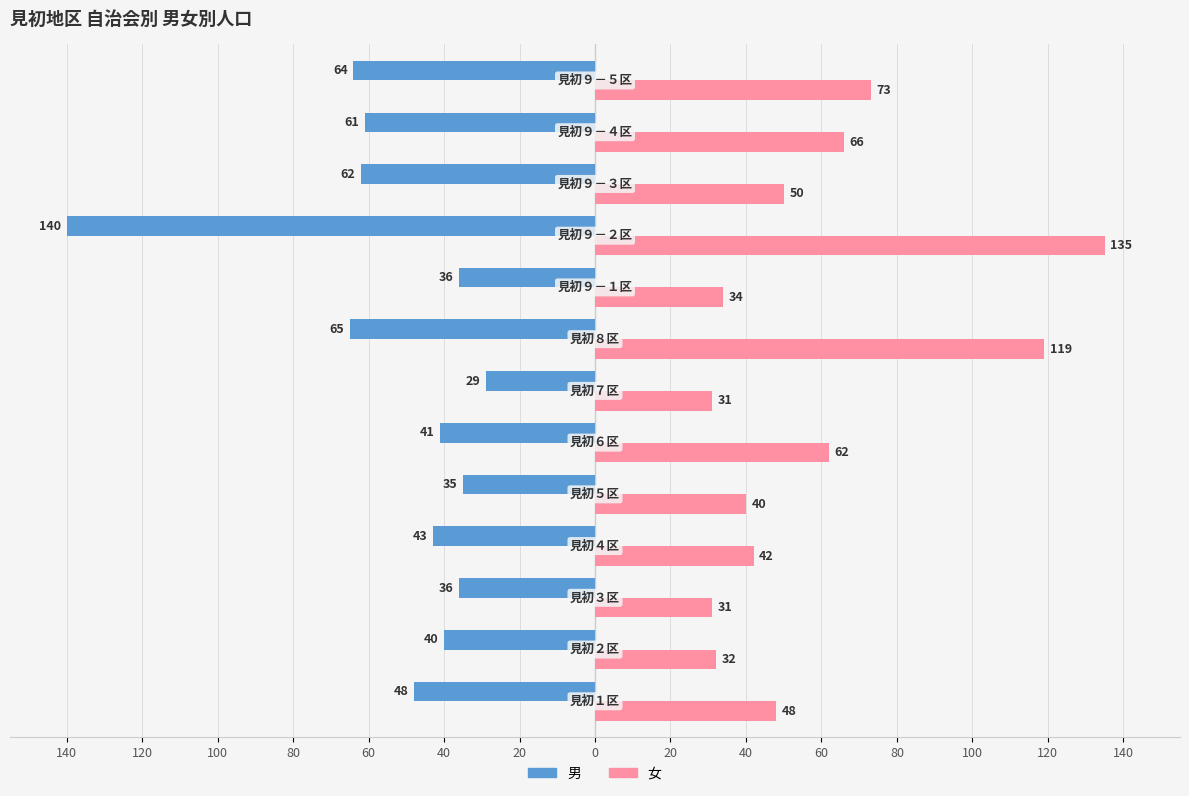

List the series in order of their overall mean, lowest first.

男, 女